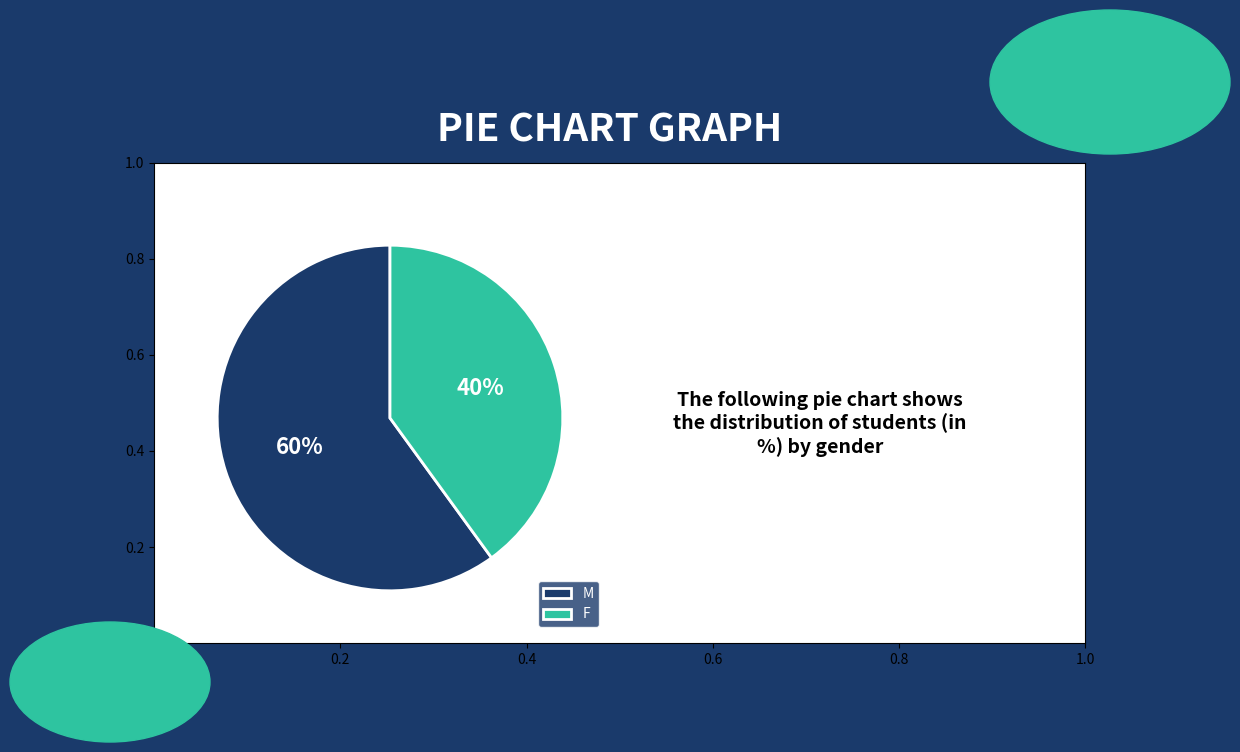

Between M and F, which is larger?

M